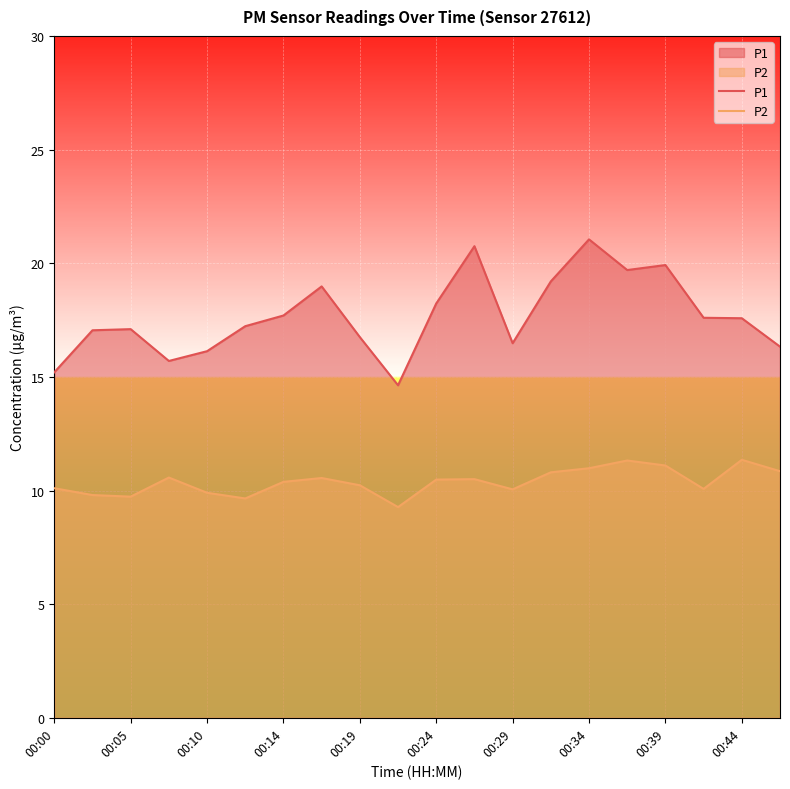

What value does the P1 series have at 00:34?

21.1